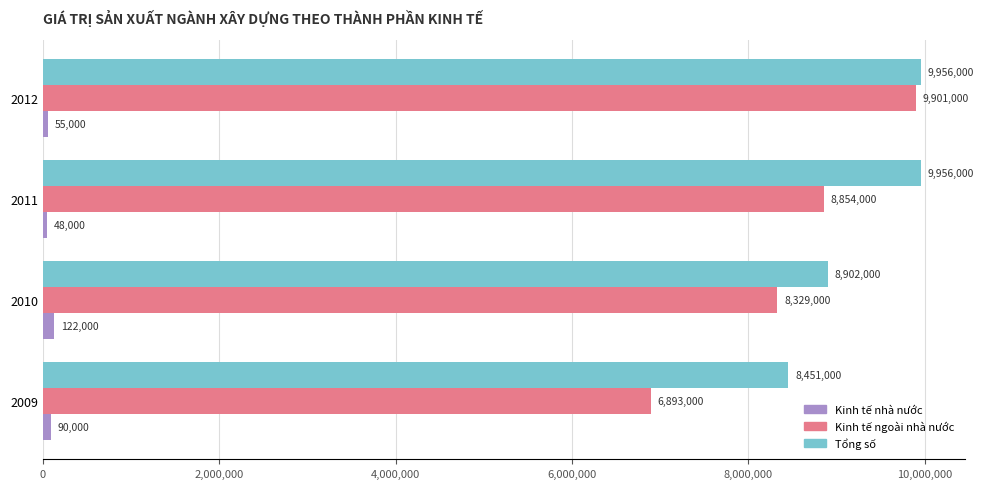

What is the difference between the highest and lowest values at 2011?

9908000